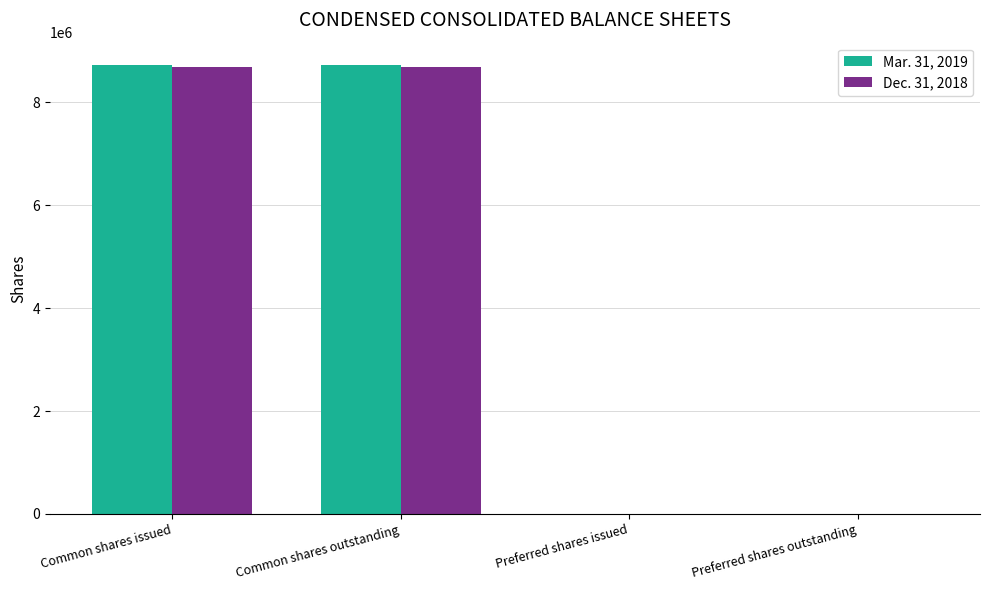

What is the greatest value displayed?

8724320